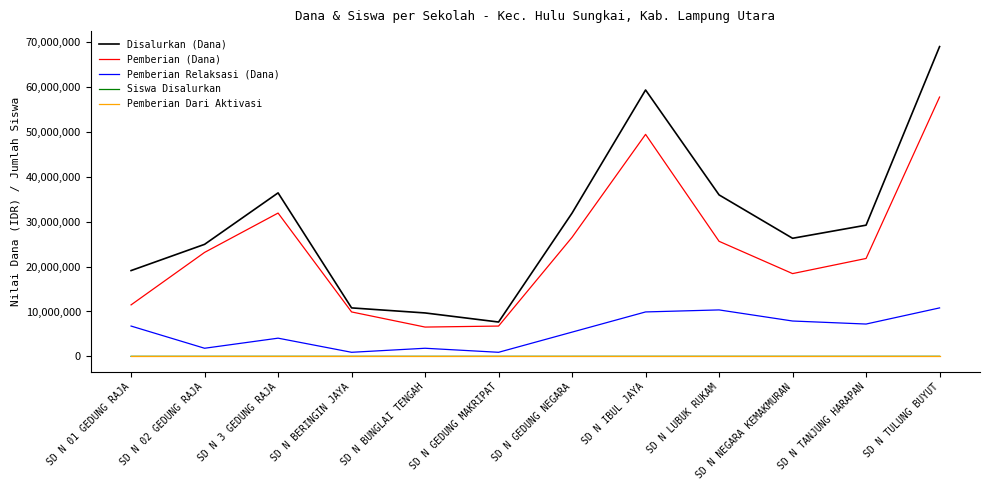

What is the maximum value for Pemberian (Dana)?

57825000